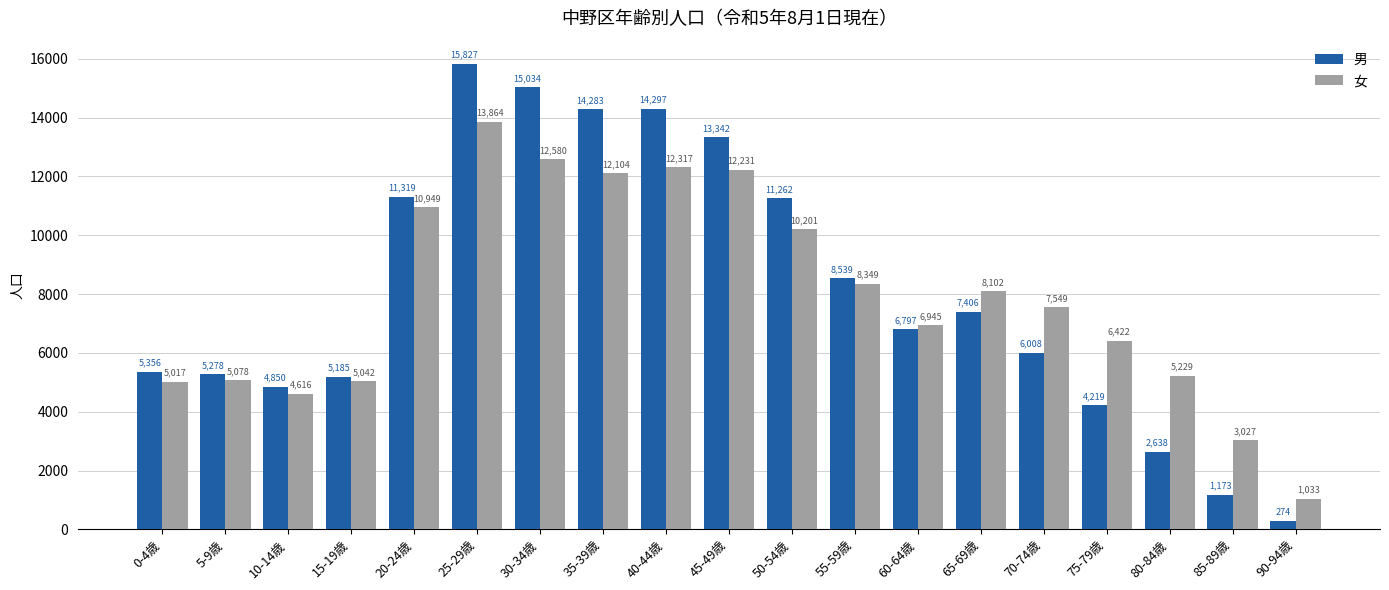

Reading left to right, what are all the values shown in this chart?

男: 0-4歳=5356	5-9歳=5278	10-14歳=4850	15-19歳=5185	20-24歳=11319	25-29歳=15827	30-34歳=15034	35-39歳=14283	40-44歳=14297	45-49歳=13342	50-54歳=11262	55-59歳=8539	60-64歳=6797	65-69歳=7406	70-74歳=6008	75-79歳=4219	80-84歳=2638	85-89歳=1173	90-94歳=274
女: 0-4歳=5017	5-9歳=5078	10-14歳=4616	15-19歳=5042	20-24歳=10949	25-29歳=13864	30-34歳=12580	35-39歳=12104	40-44歳=12317	45-49歳=12231	50-54歳=10201	55-59歳=8349	60-64歳=6945	65-69歳=8102	70-74歳=7549	75-79歳=6422	80-84歳=5229	85-89歳=3027	90-94歳=1033